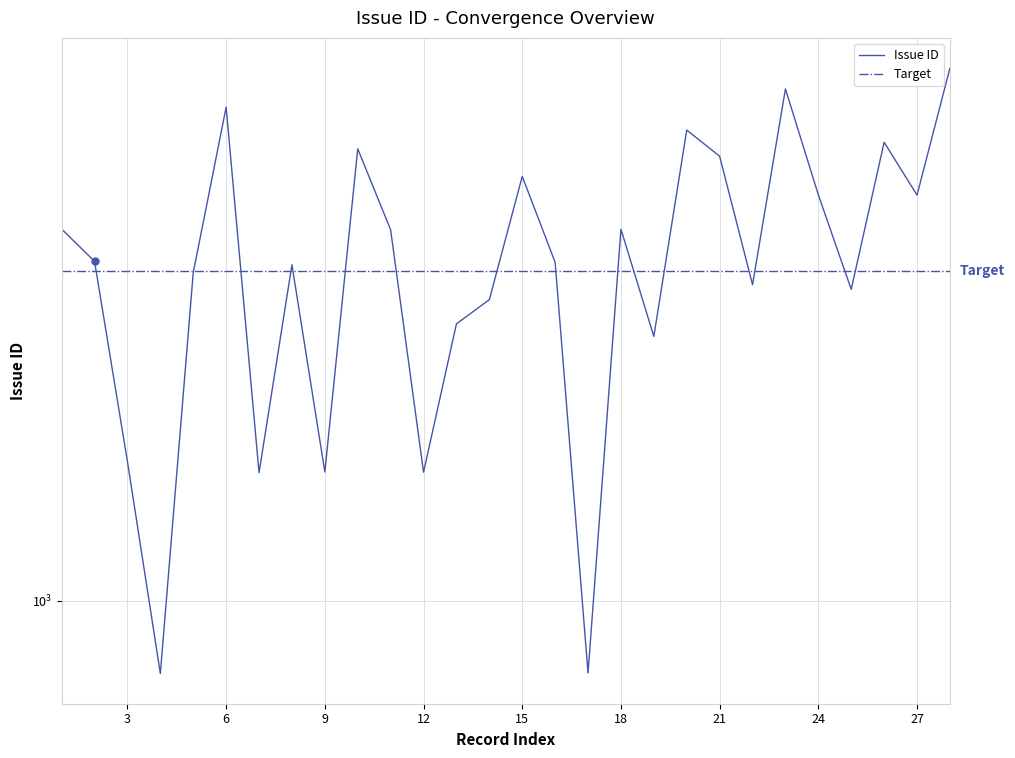

What is the approximate value at 2308, to the nearest 50?

2300